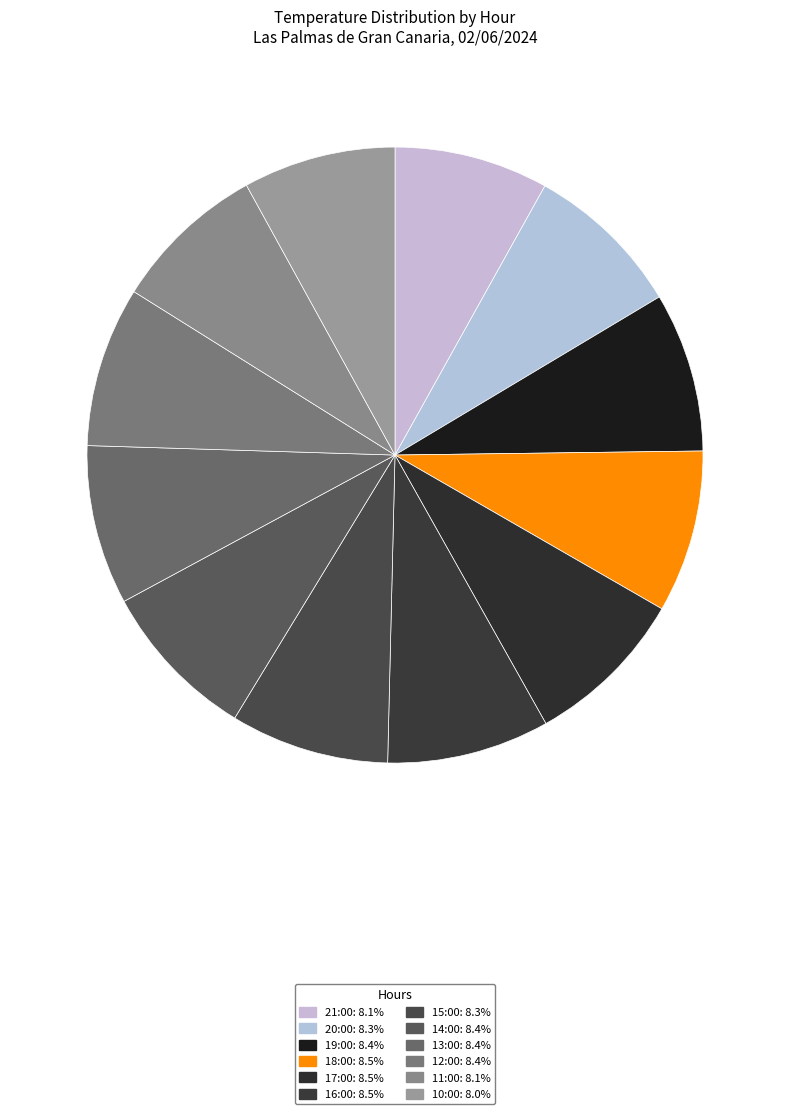

Count the number of slices in the pie.

12